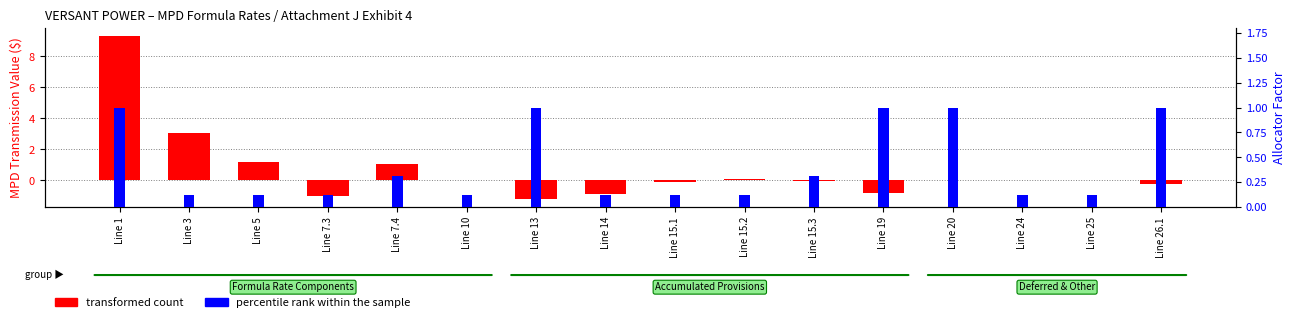

Are the bars grouped side by side (vs. stacked)?

Yes